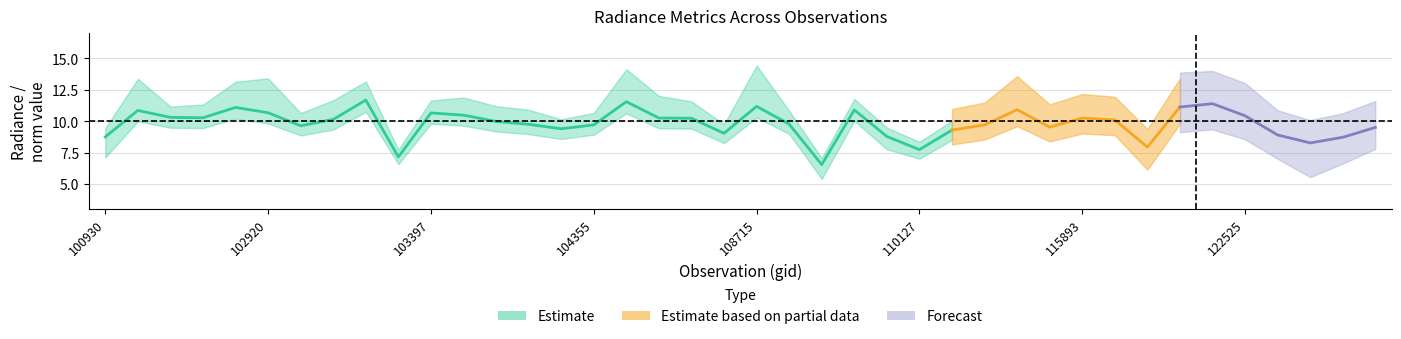

Where is the first local maximum for dnbrad?

102421